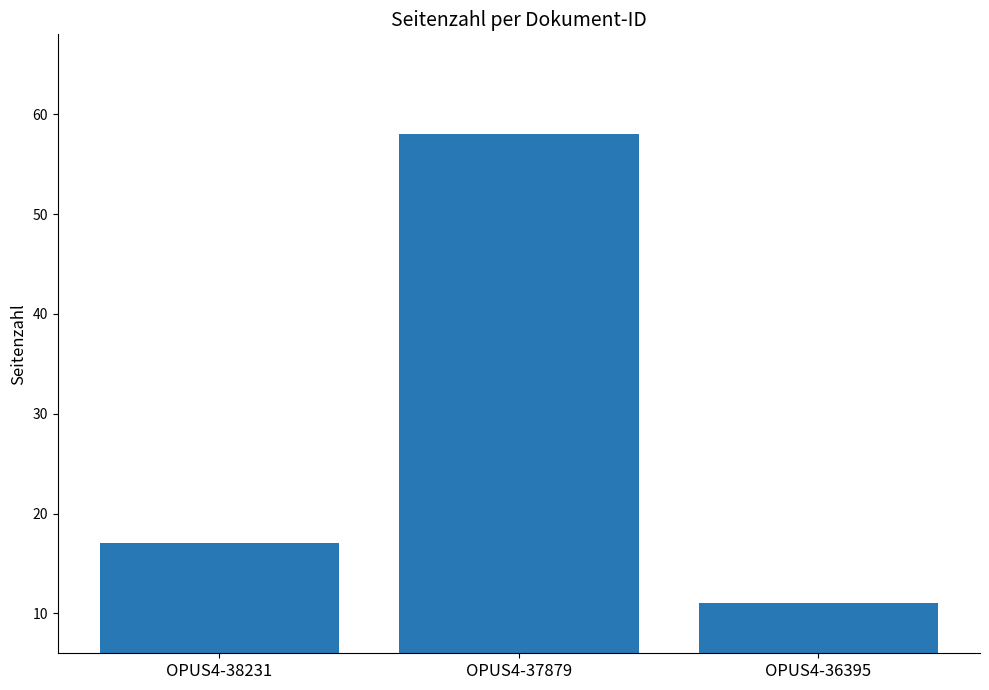

Does the chart contain stacked bars?

No